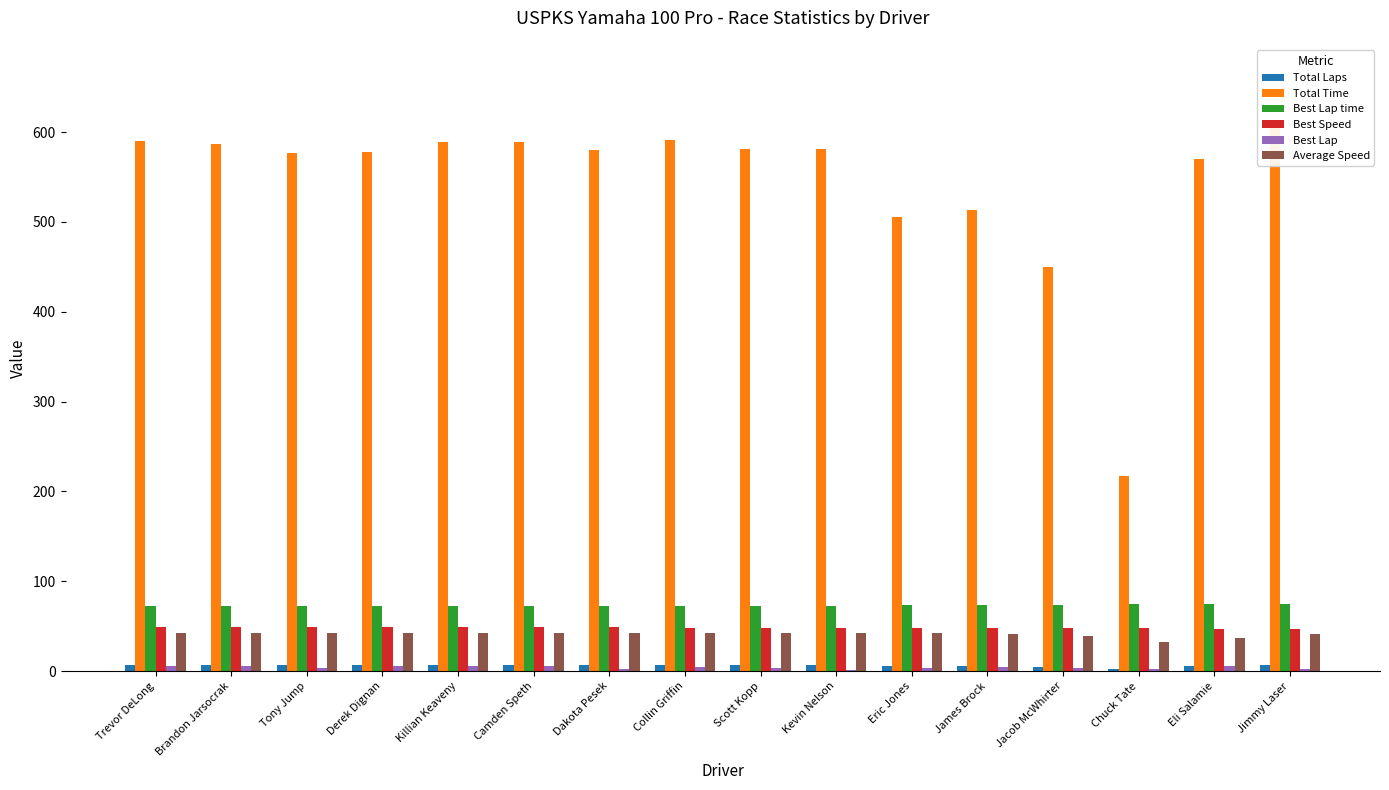

What is the highest value of the Best Lap series?

6.0